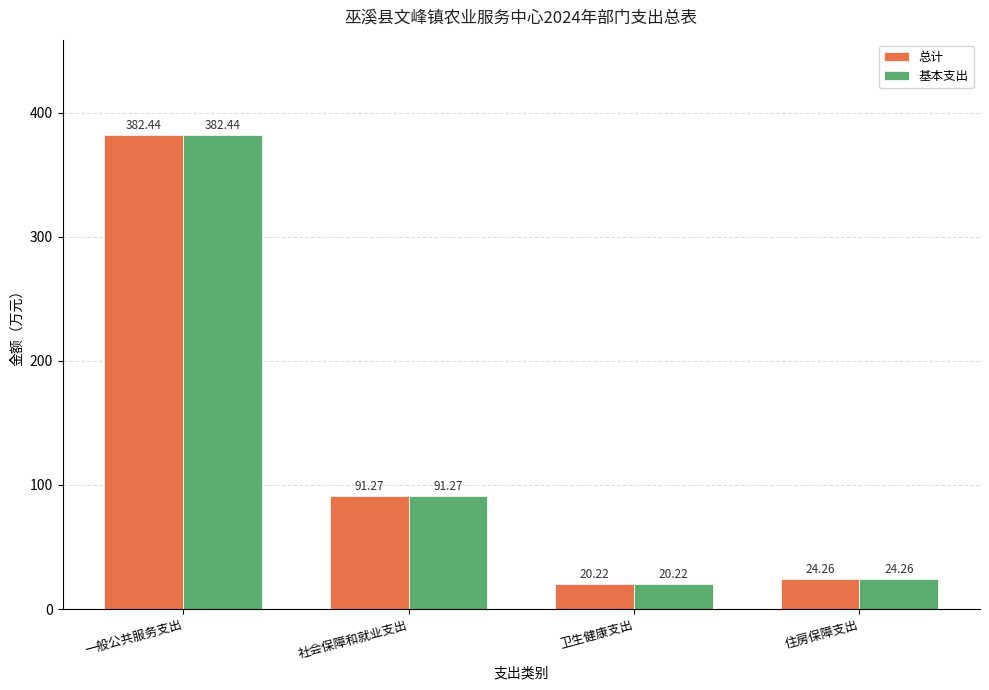

Is the value of 基本支出 at 社会保障和就业支出 greater than the value of 总计 at 一般公共服务支出?

No